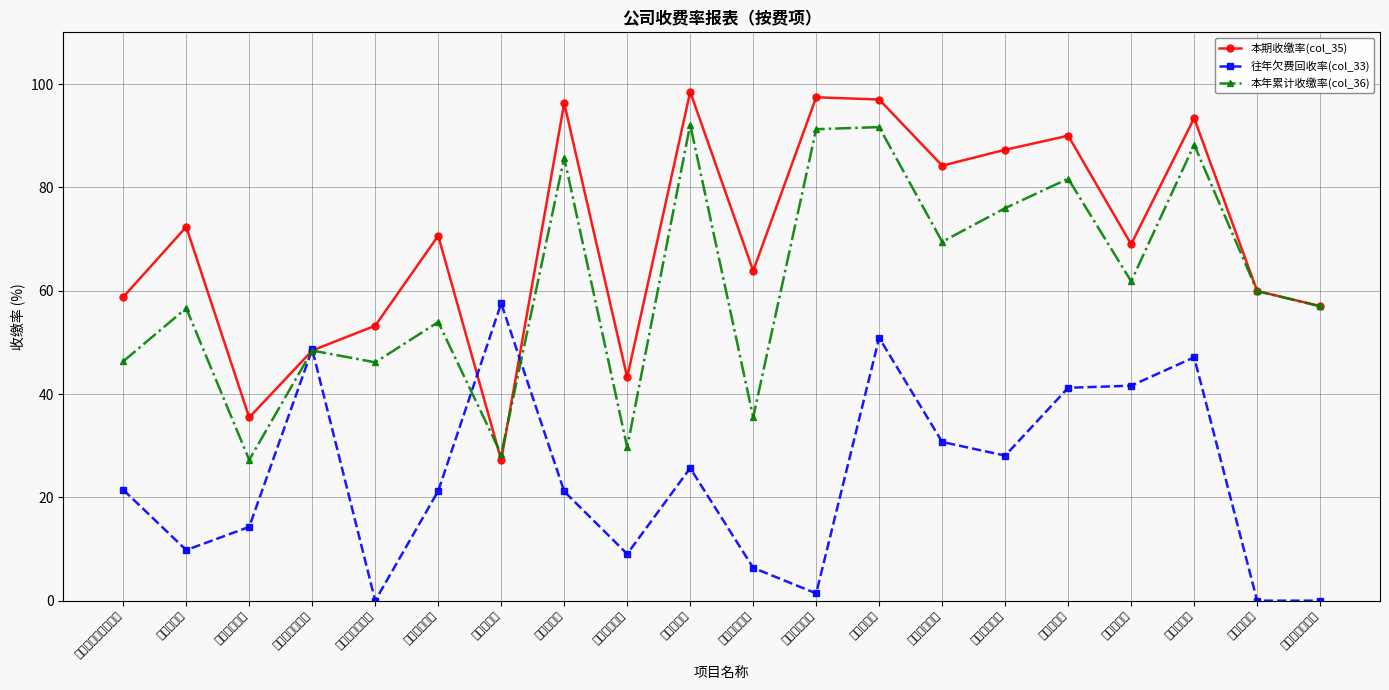

At how many categories does at least one series exceed 95?

4